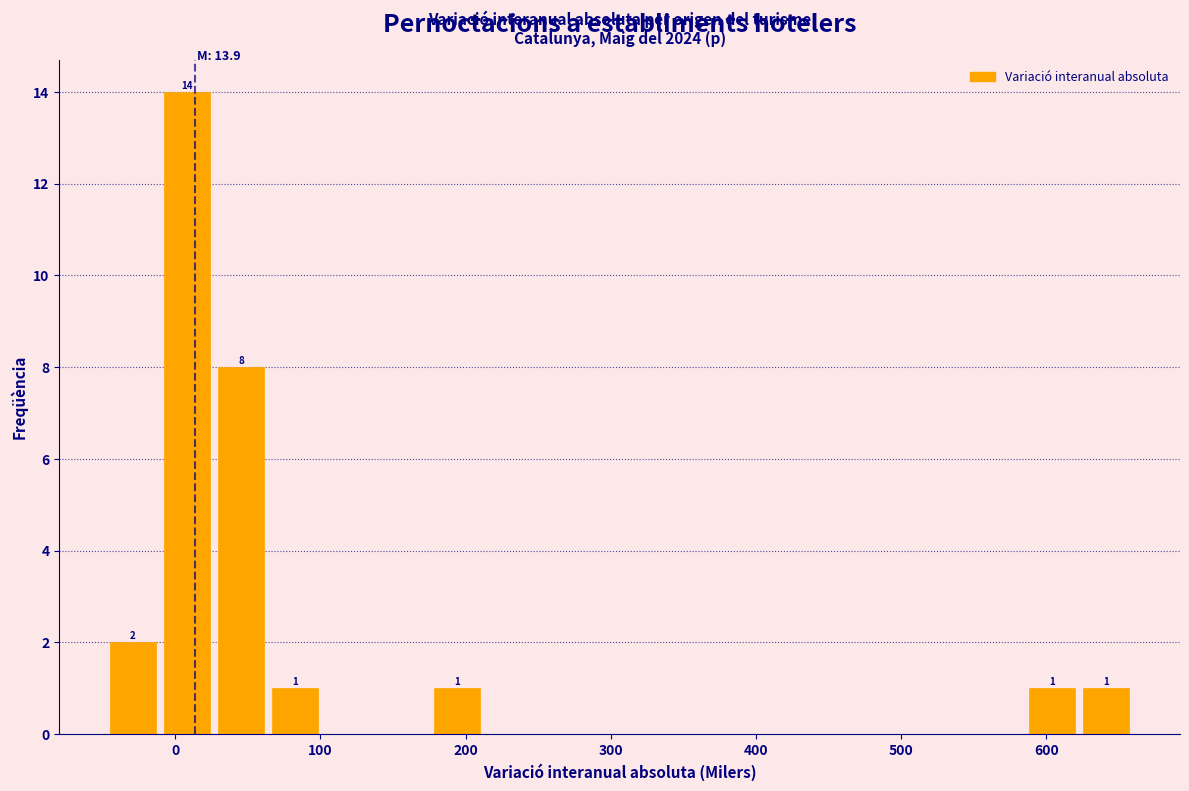

Read against the x-axis, roughly where is the centre of the tallest bar?

10